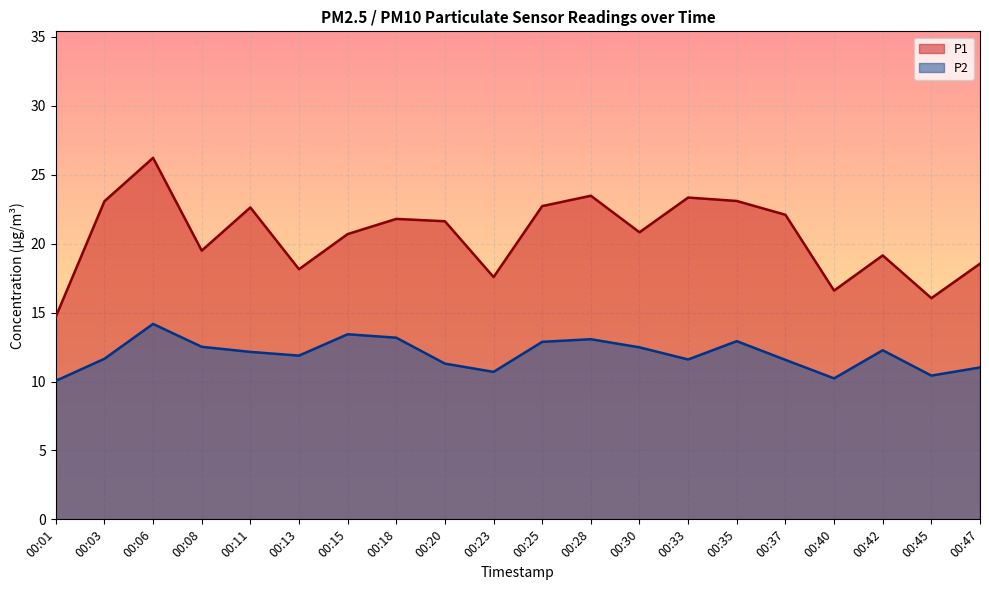

Is the value of P1 at 00:01 greater than the value of P2 at 00:13?

Yes